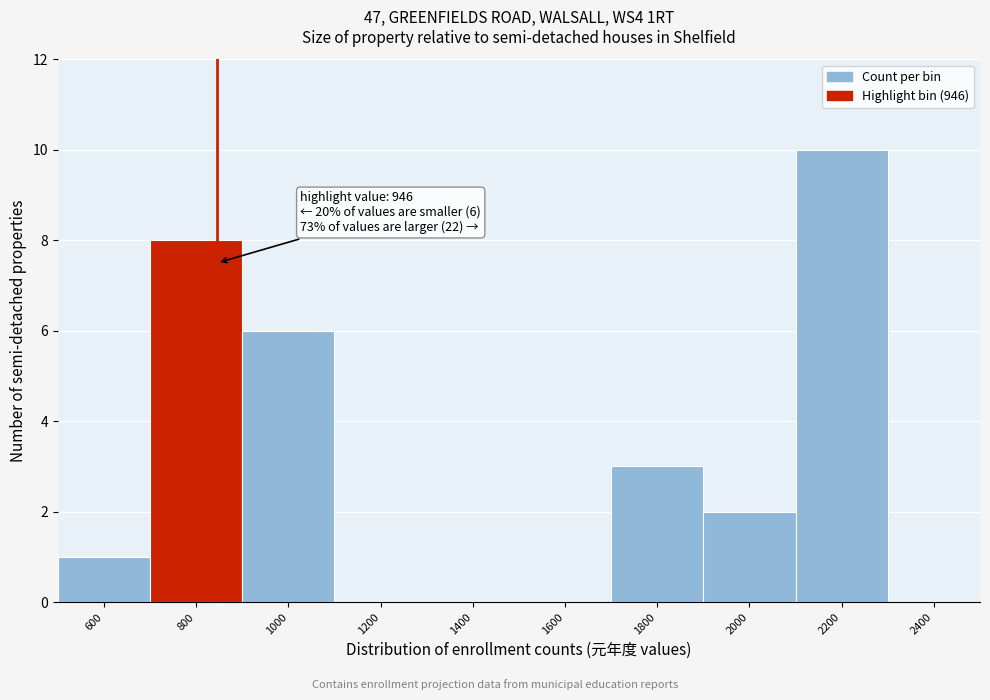

Reading left to right, extract all data points from this chart.

600=1	800=8	1000=6	1200=0	1400=0	1600=0	1800=3	2000=2	2200=10	2400=0